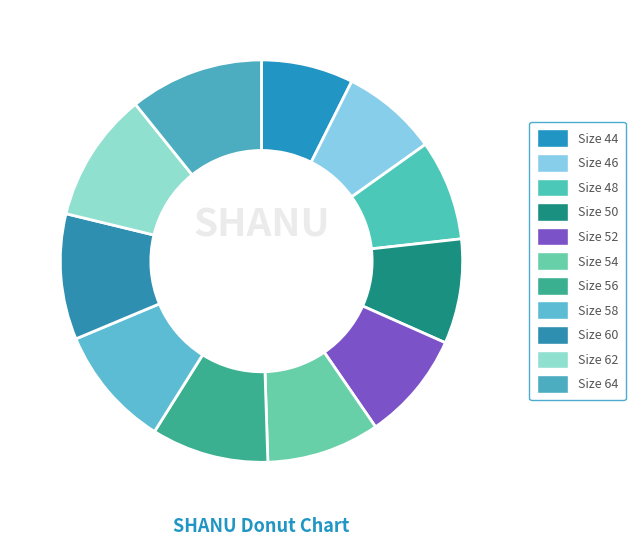

What percentage is the Size 64 slice, to the nearest percent?

11%